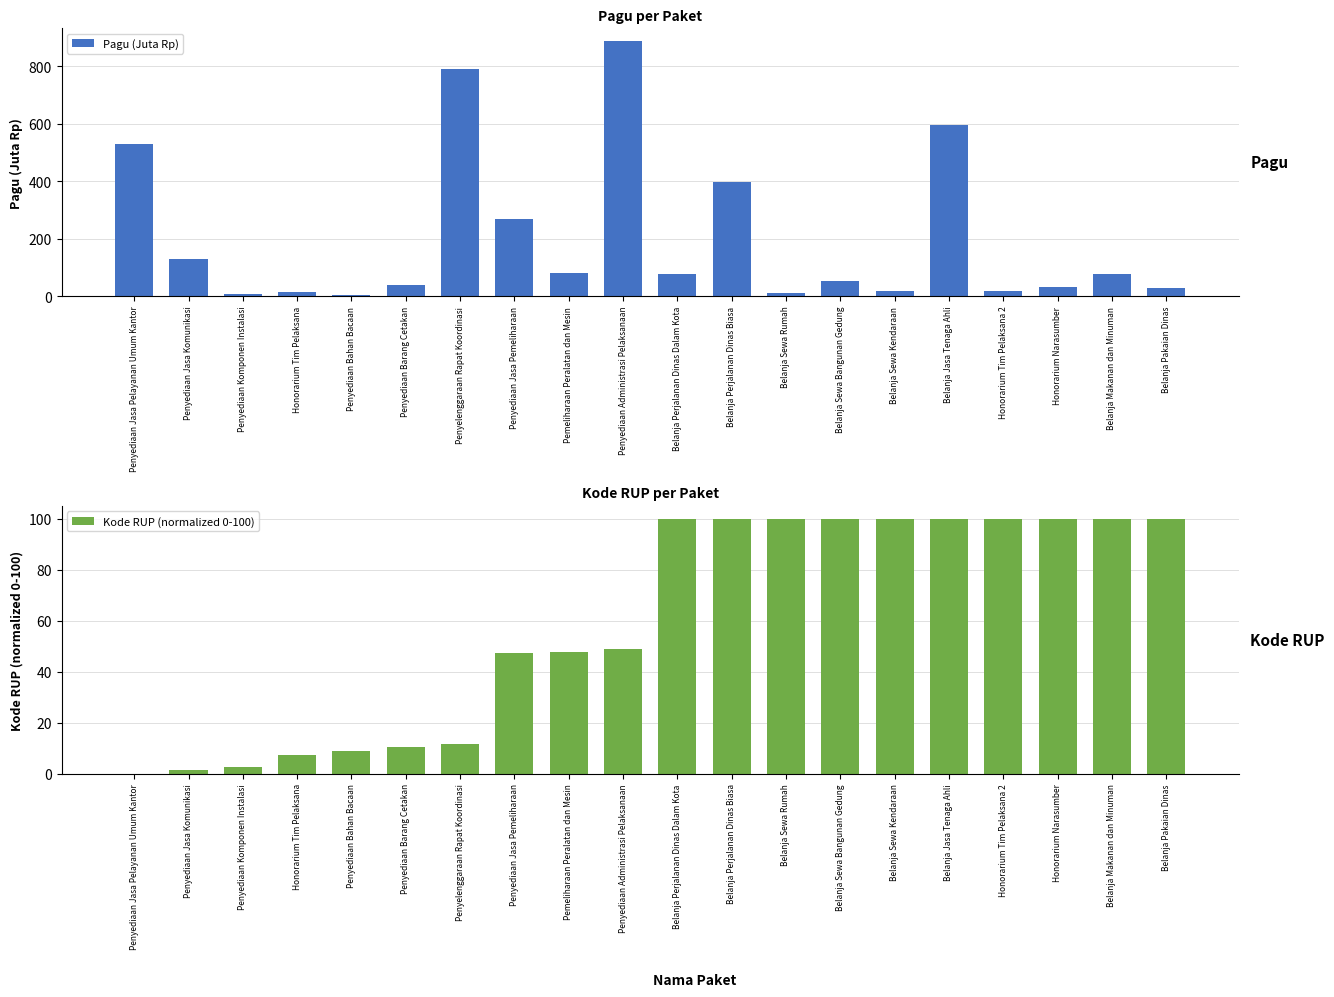

What are all the series names shown in the legend?

Pagu (Juta Rp), Kode RUP (normalized 0-100)